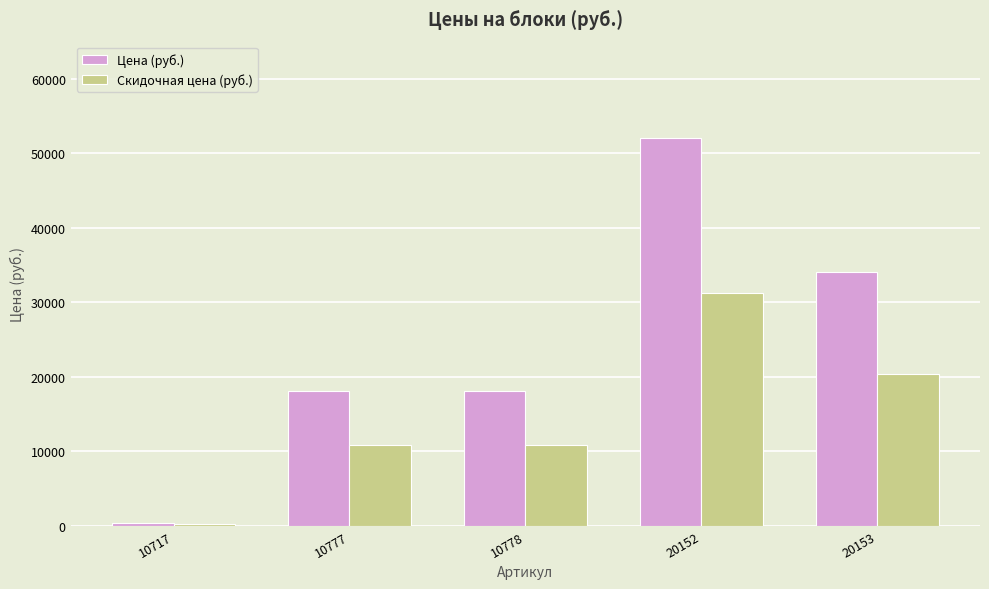

What is the spread (max minus min) of values at 20152?

20800.0